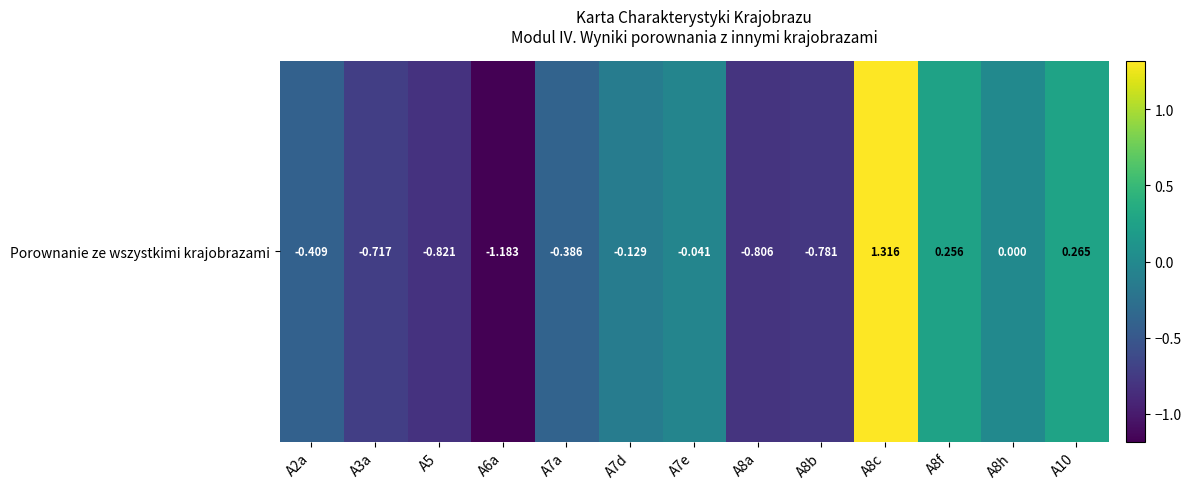

Reading left to right, what are all the values shown in this chart?

-0.4	-0.7	-0.8	-1.2	-0.4	-0.1	-0.0	-0.8	-0.8	1.3	0.3	0.0	0.3